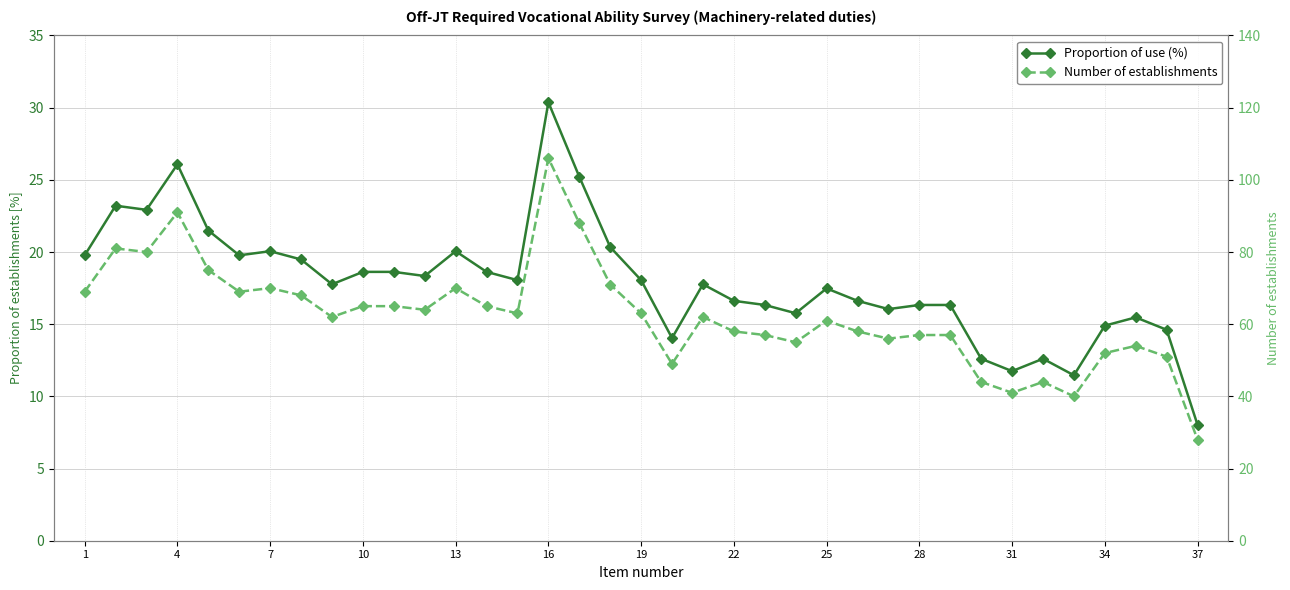

Where does the Number of establishments series first go above 62?

1